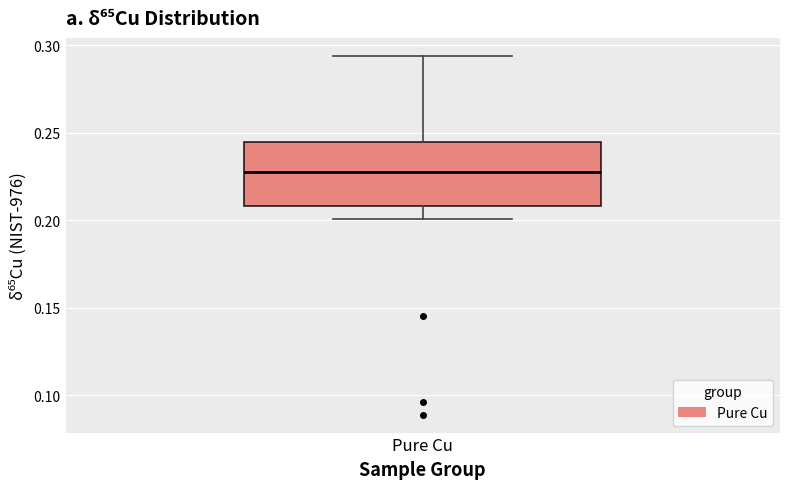

Transcribe this box plot: give where the median line is, the range the box spans, and where the two whiskers end, as read against the y-axis. The values are not printed on the chart, so give them approximately, as read against the axis.

median 0.230, box 0.210 to 0.245, whiskers 0.200 to 0.295